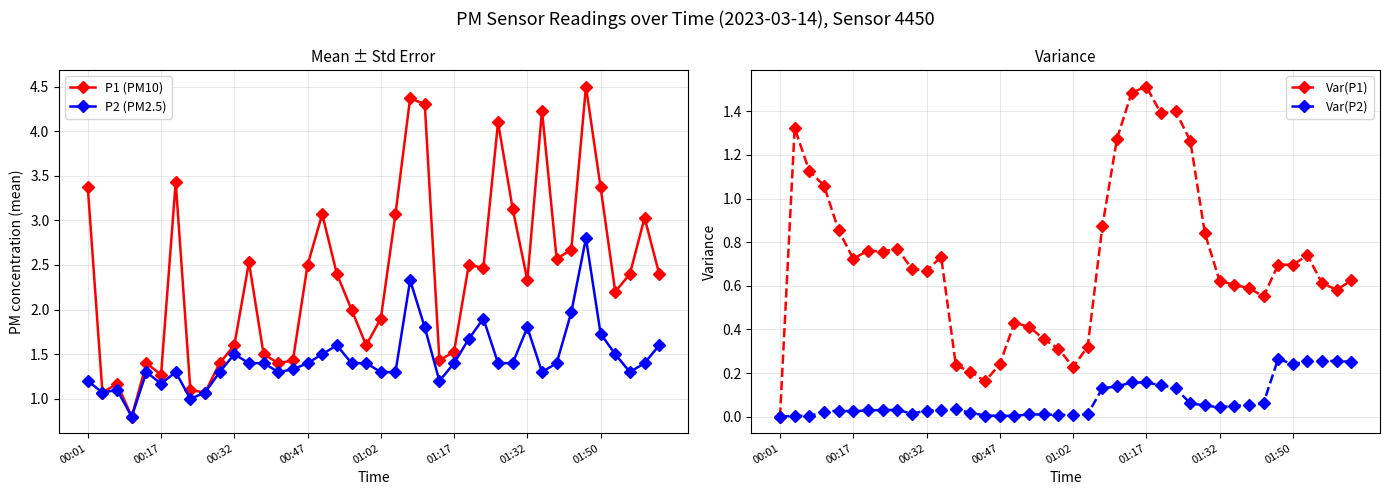

Which series changed the most between 19 and 27?

Var(P1)